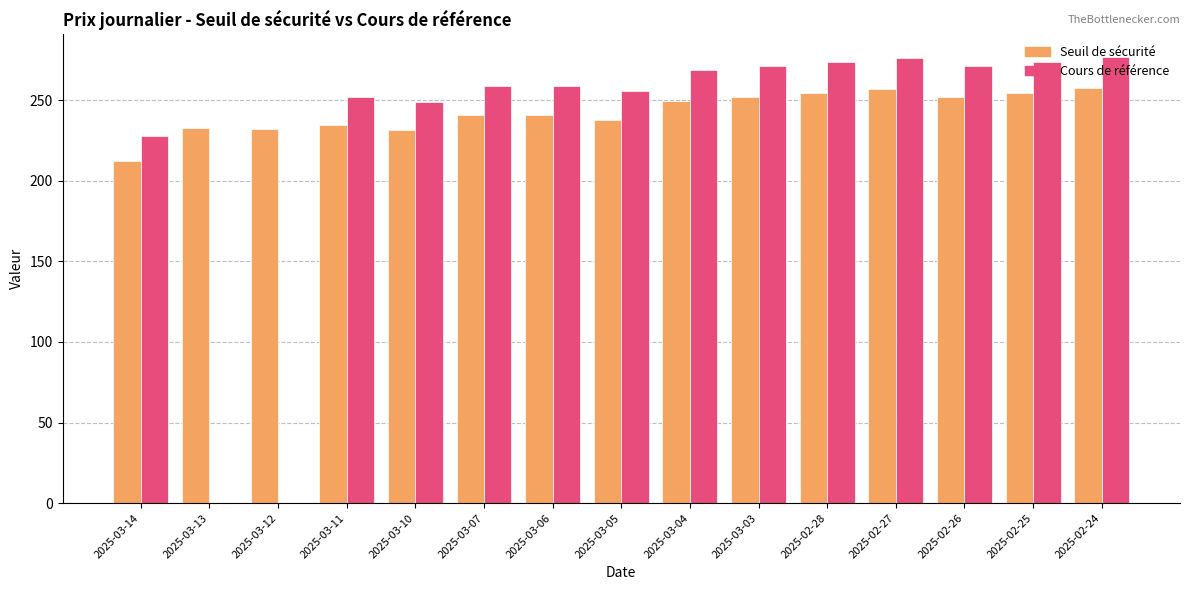

Count the number of data series in this chart.

2